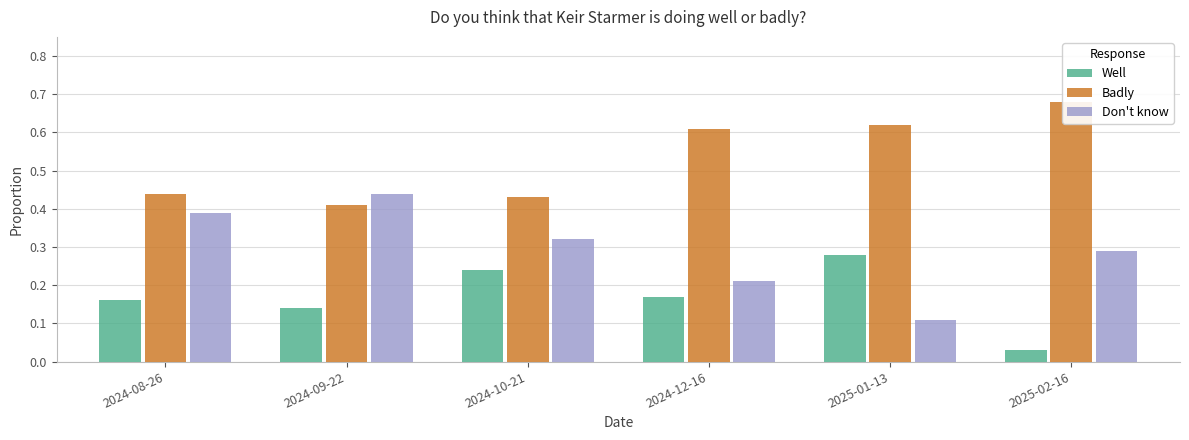

Reading left to right, list all the values displayed in this chart.

Well: 2024-08-26=0.2	2024-09-22=0.1	2024-10-21=0.2	2024-12-16=0.2	2025-01-13=0.3	2025-02-16=0.0
Badly: 2024-08-26=0.4	2024-09-22=0.4	2024-10-21=0.4	2024-12-16=0.6	2025-01-13=0.6	2025-02-16=0.7
Don't know: 2024-08-26=0.4	2024-09-22=0.4	2024-10-21=0.3	2024-12-16=0.2	2025-01-13=0.1	2025-02-16=0.3